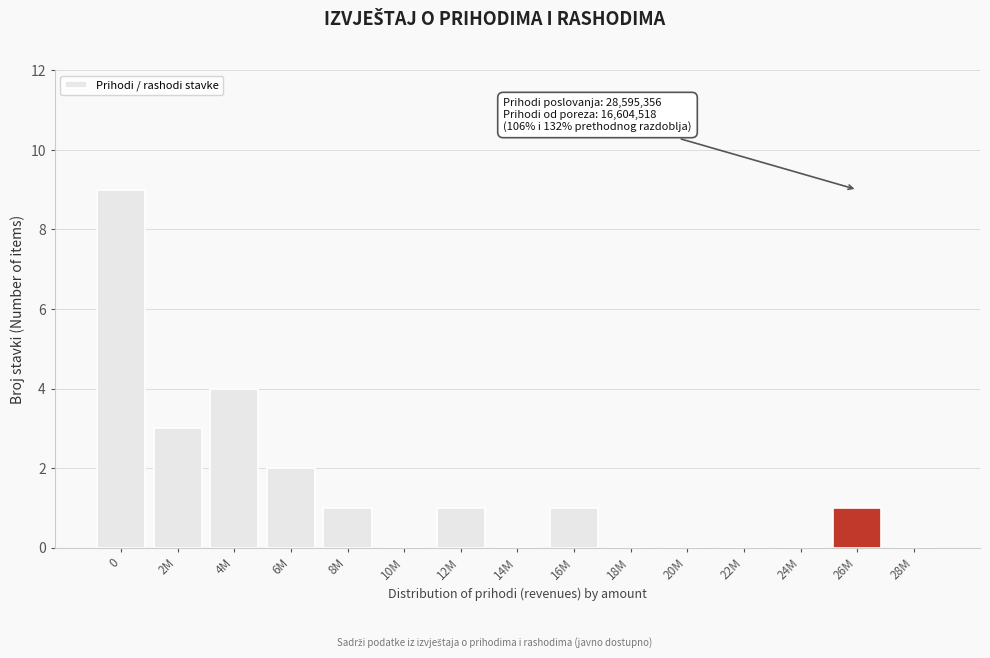

Reading right to left, extract all data points from this chart.

28M=0	26M=1	24M=0	22M=0	20M=0	18M=0	16M=1	14M=0	12M=1	10M=0	8M=1	6M=2	4M=4	2M=3	0=9